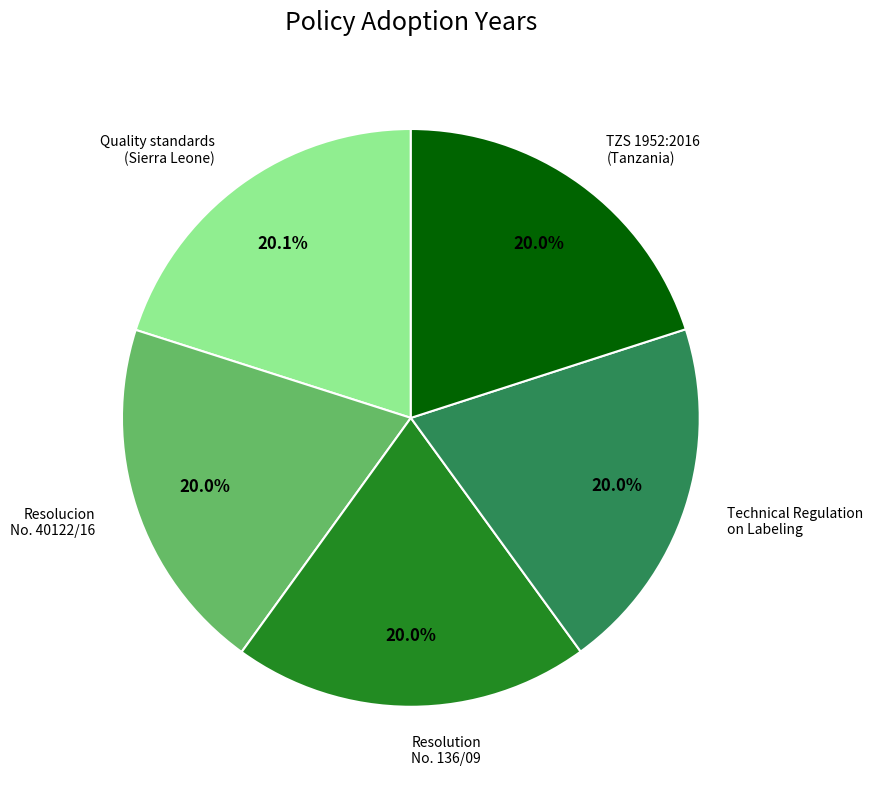

Approximately how many times larger is the value at Resolucion No. 40122/16 compared to Resolution No. 136/09?

1.0